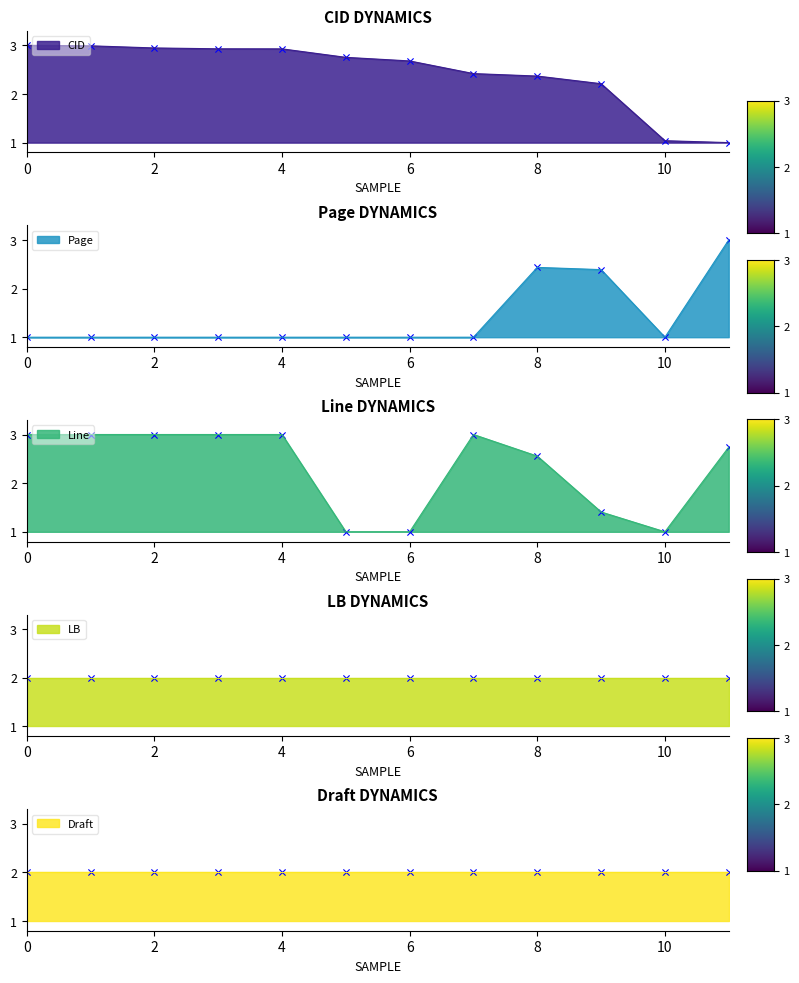

What is the lowest value of the Page series?

1.0